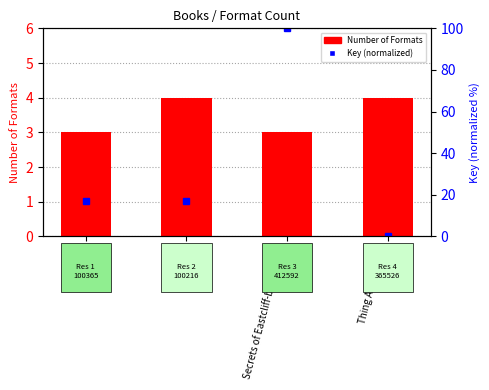

Between I'm Ok and Secrets of Eastcliff-by-the-Sea, which is larger?

I'm Ok